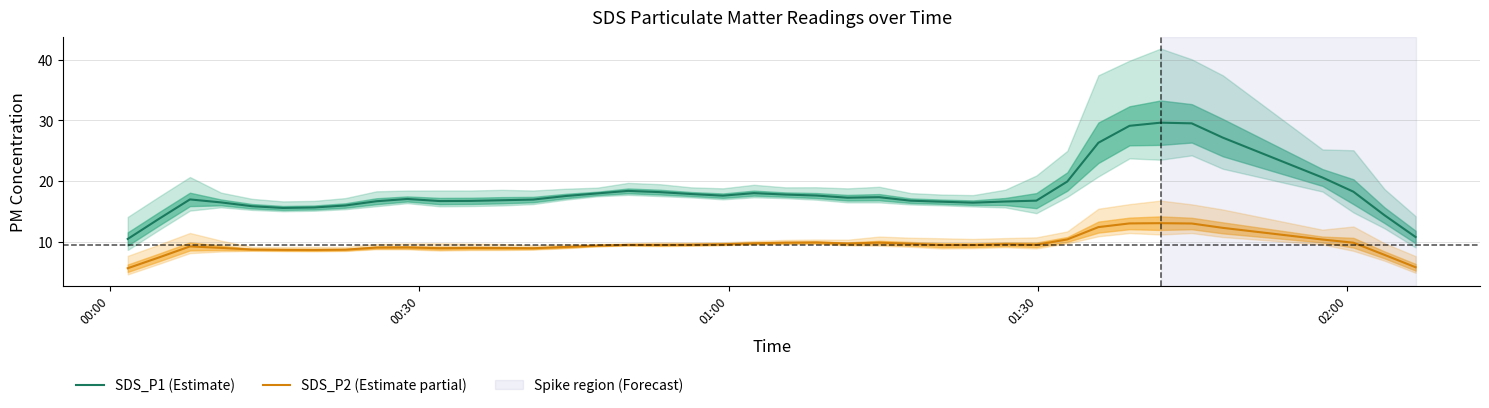

Which series has the largest total across all categories?

SDS_P1 (Estimate)